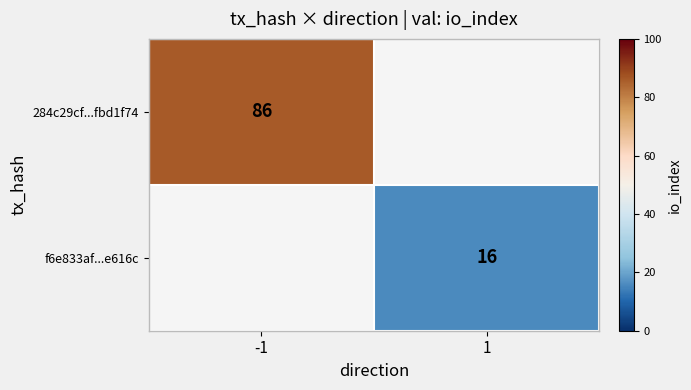

Is it true that f6e833af...e616c equals 7 at 1?

False